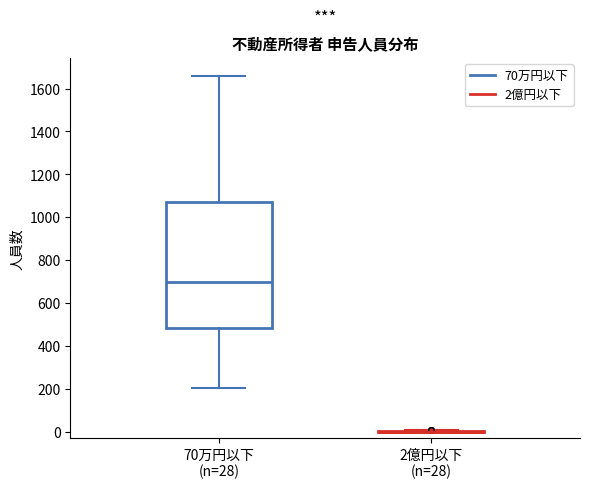

Reading left to right, transcribe this box plot: for each box, give where its median line is, the range the box spans, and where its two whiskers end, as read against the y-axis. The values are not printed on the chart, so give them approximately, as read against the axis.

70万円以下 (n=28): median 700, box 480 to 1080, whiskers 200 to 1660
2億円以下 (n=28): box collapsed to a line at 0, whiskers 0 to 0